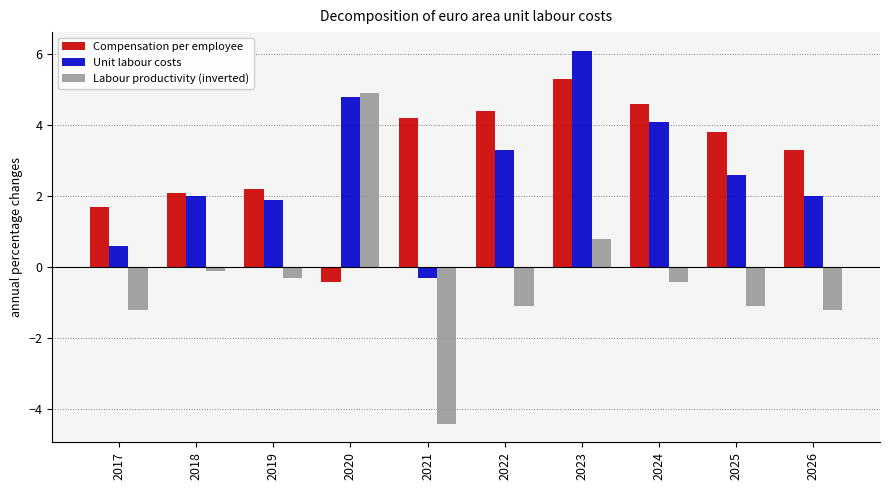

Count the number of categories in the chart.

10